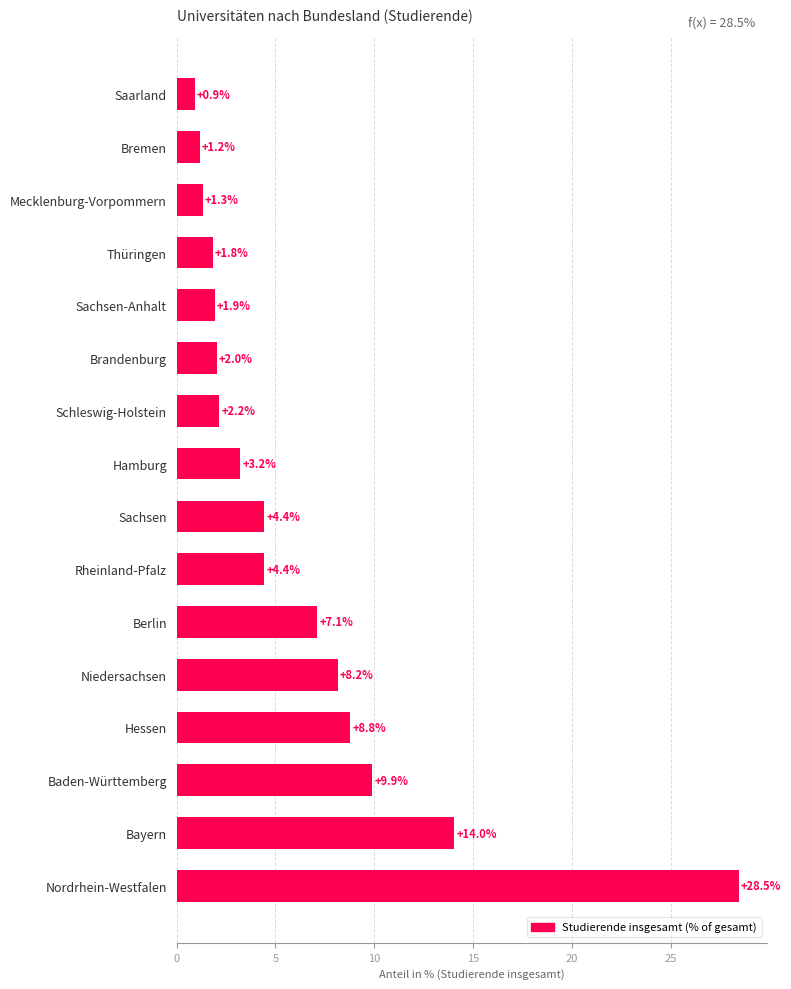

Approximately how many times larger is the value at Hessen compared to Sachsen?

2.0